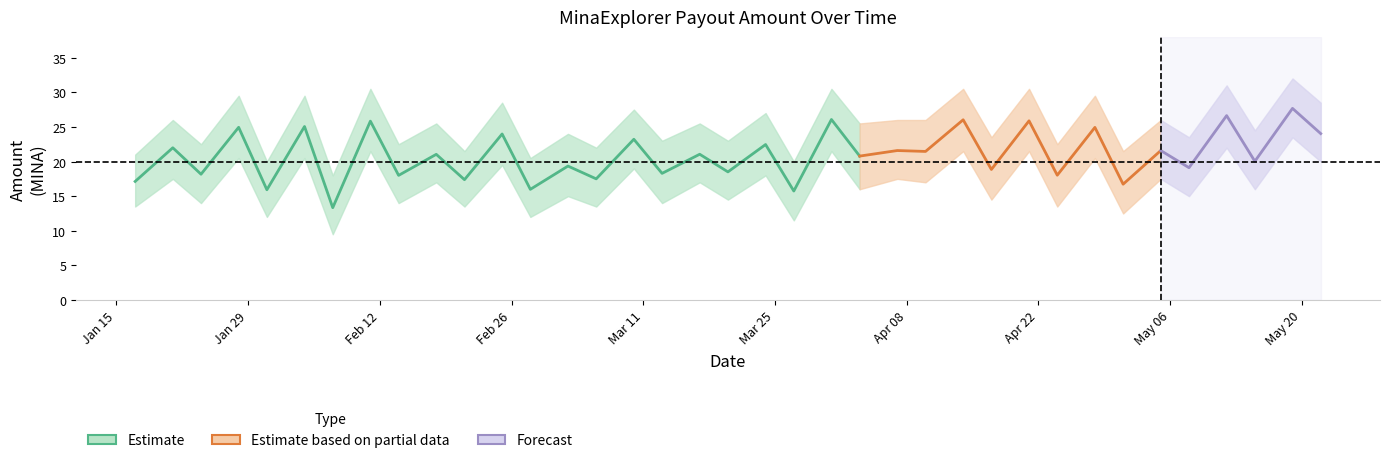

The value of Amount at 2024-03-27 is 15.7. True or false?

True